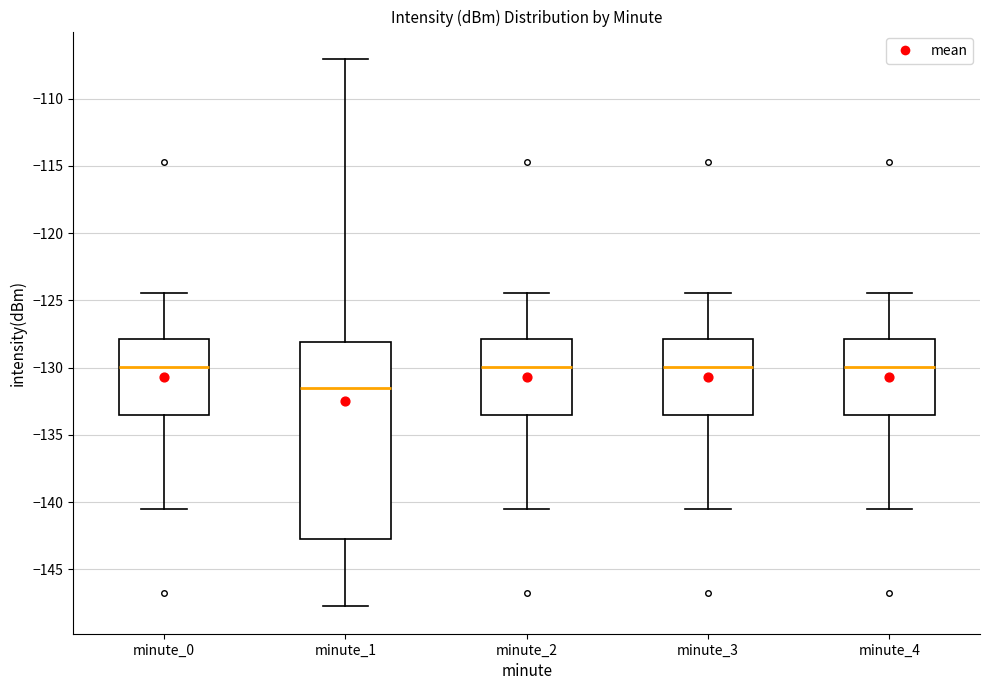

Where does the lower whisker of the box for minute_0 end on the y-axis? The values are not printed on the chart, so give them approximately, as read against the axis.

-140.5